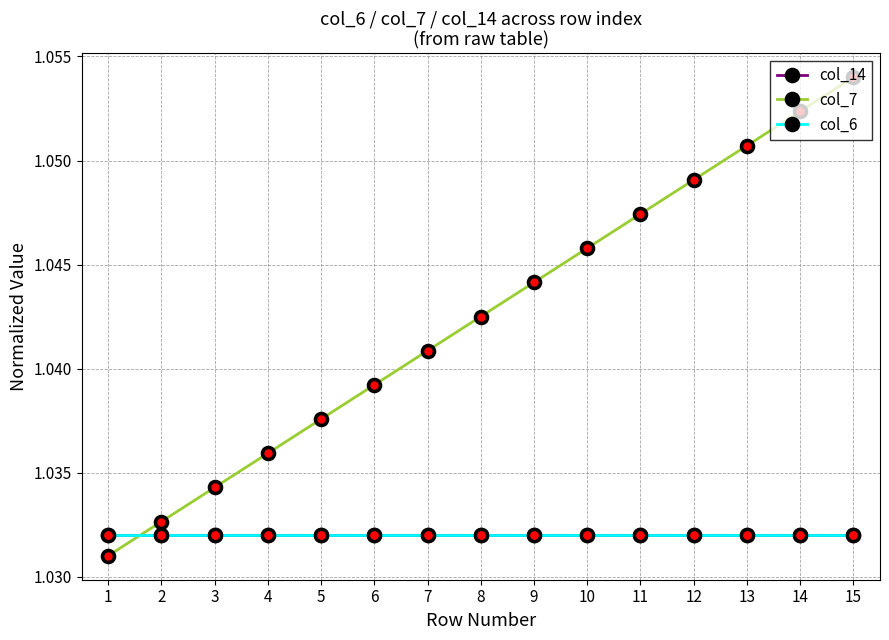

How many intersections are there between col_7 and col_14?

1